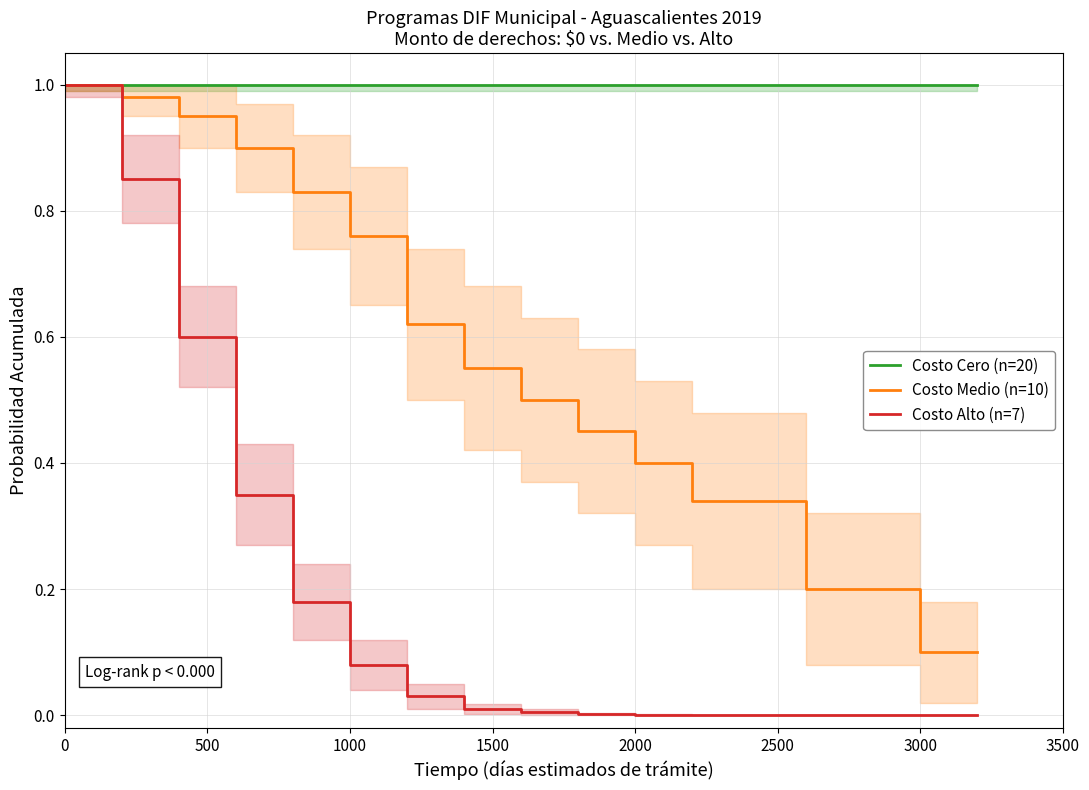

Does the chart have visible grid lines?

Yes